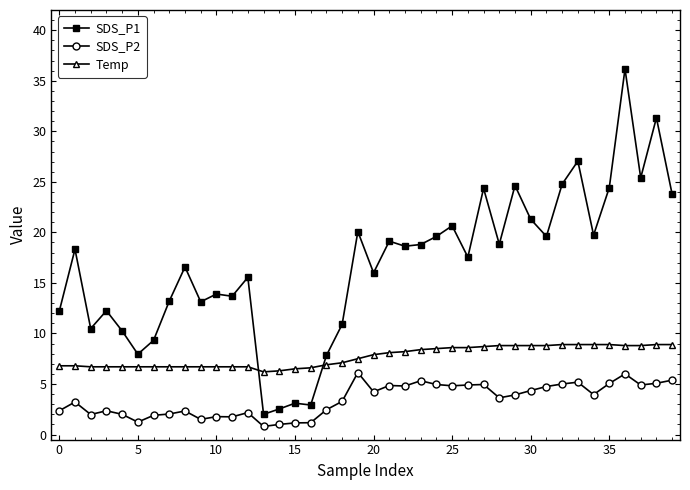

How many lines are shown in the chart?

3